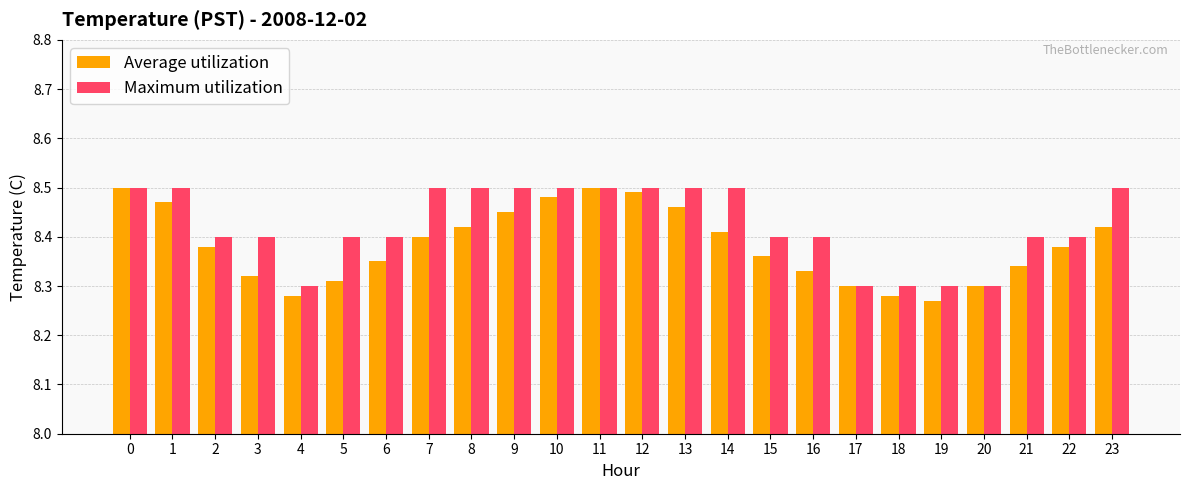

Between 5 and 11, which series saw the biggest shift?

Average utilization